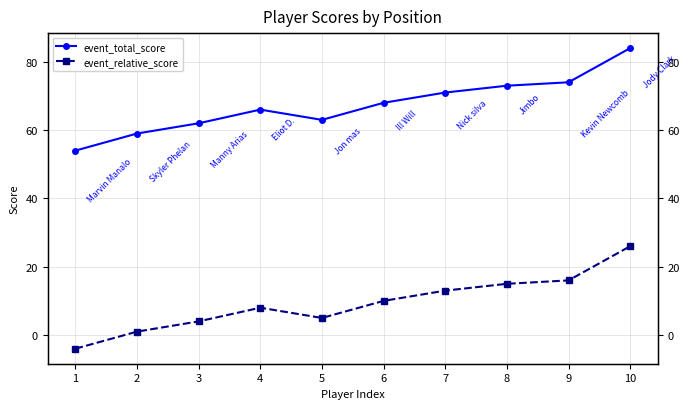

True or false: event_total_score has more than 1 points higher than both neighbors.

False